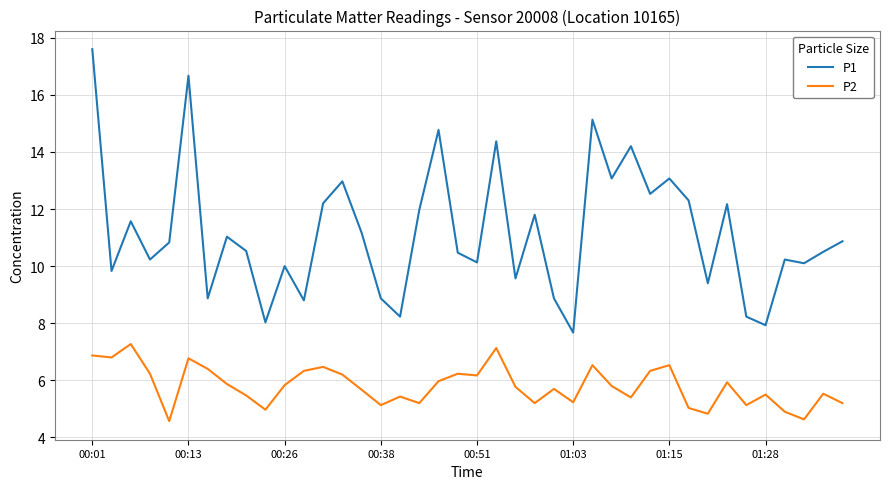

True or false: P1 and P2 intersect in this chart.

False